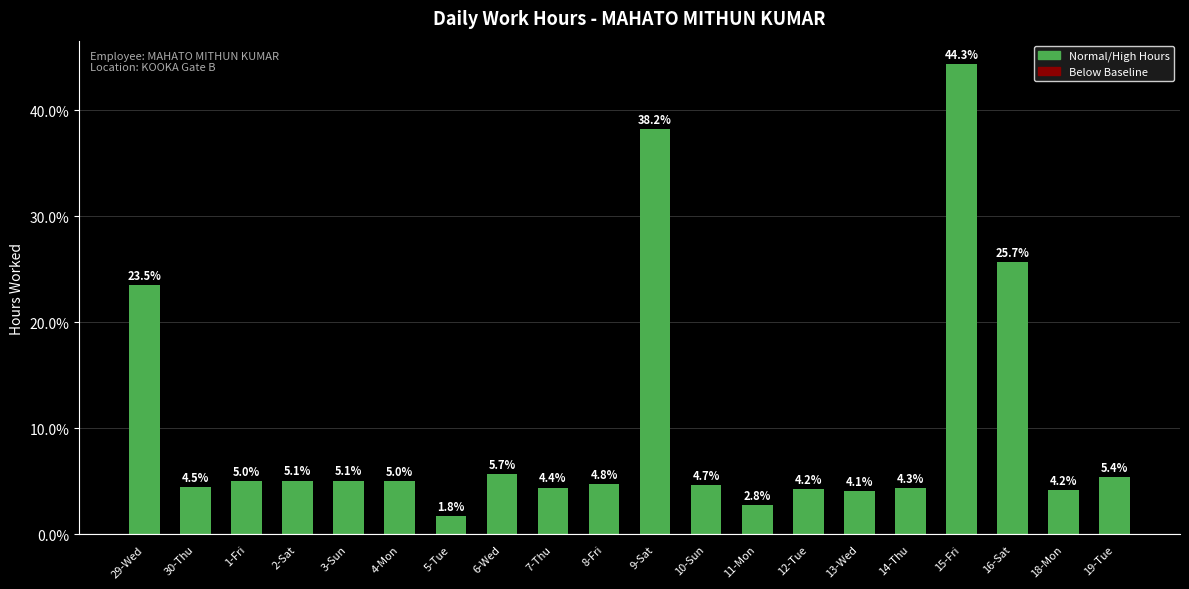

What position from the right is 8-Fri?

11